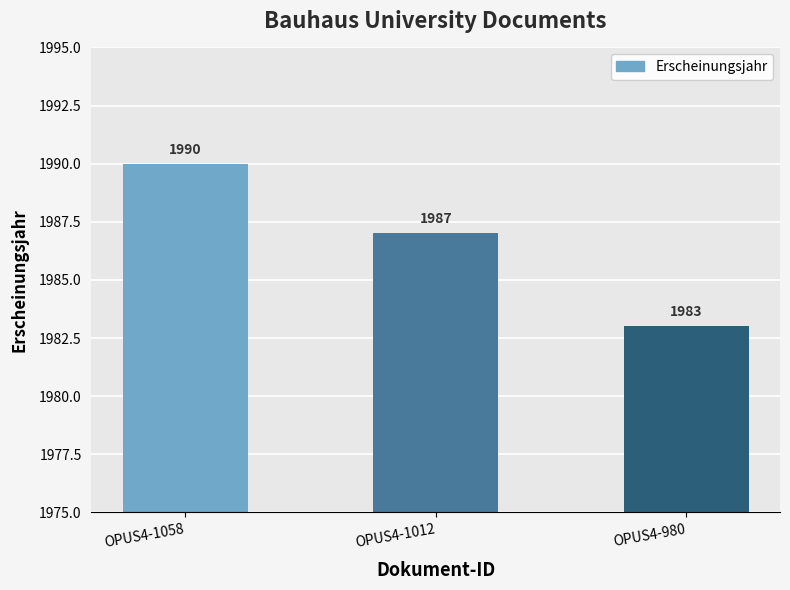

Which has a higher value, OPUS4-1058 or OPUS4-1012?

OPUS4-1058